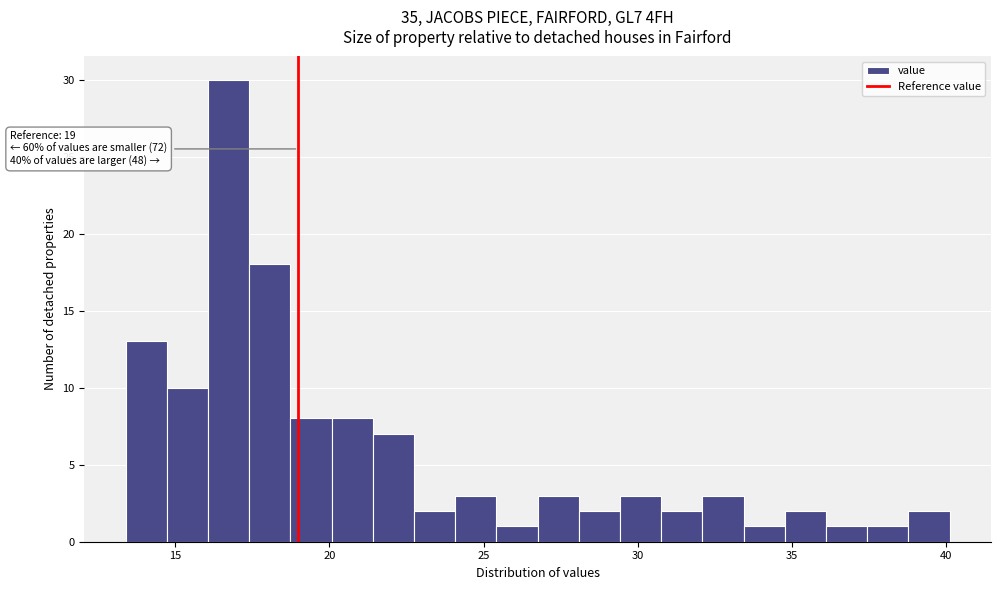

Read against the x-axis, roughly where is the centre of the tallest bar?

16.5